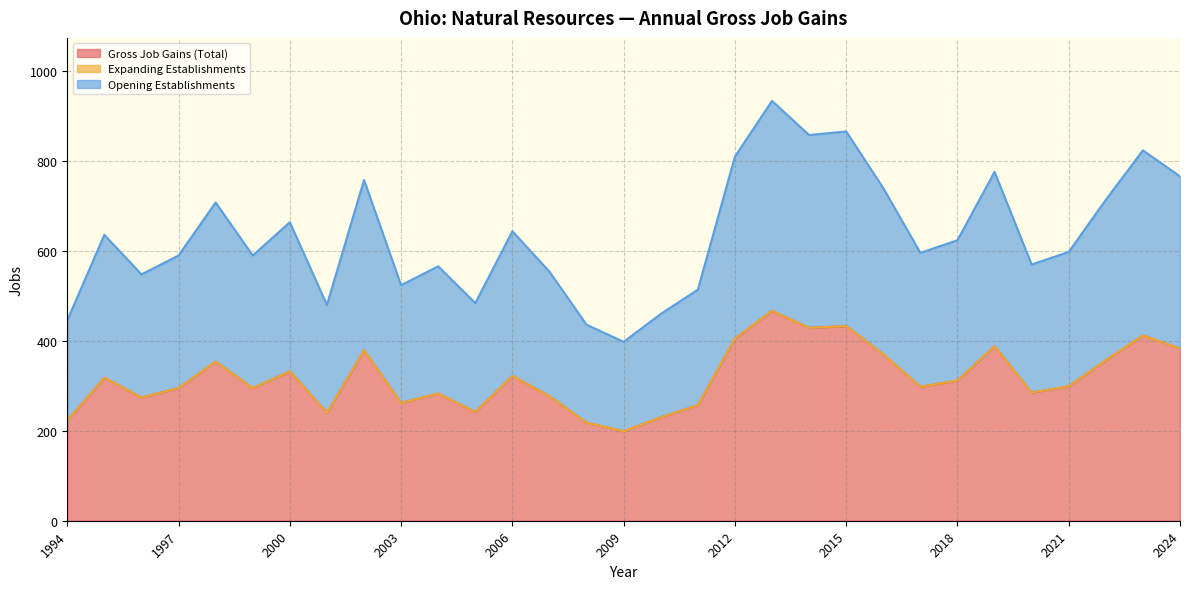

Does the chart display data point markers on the line(s)?

No